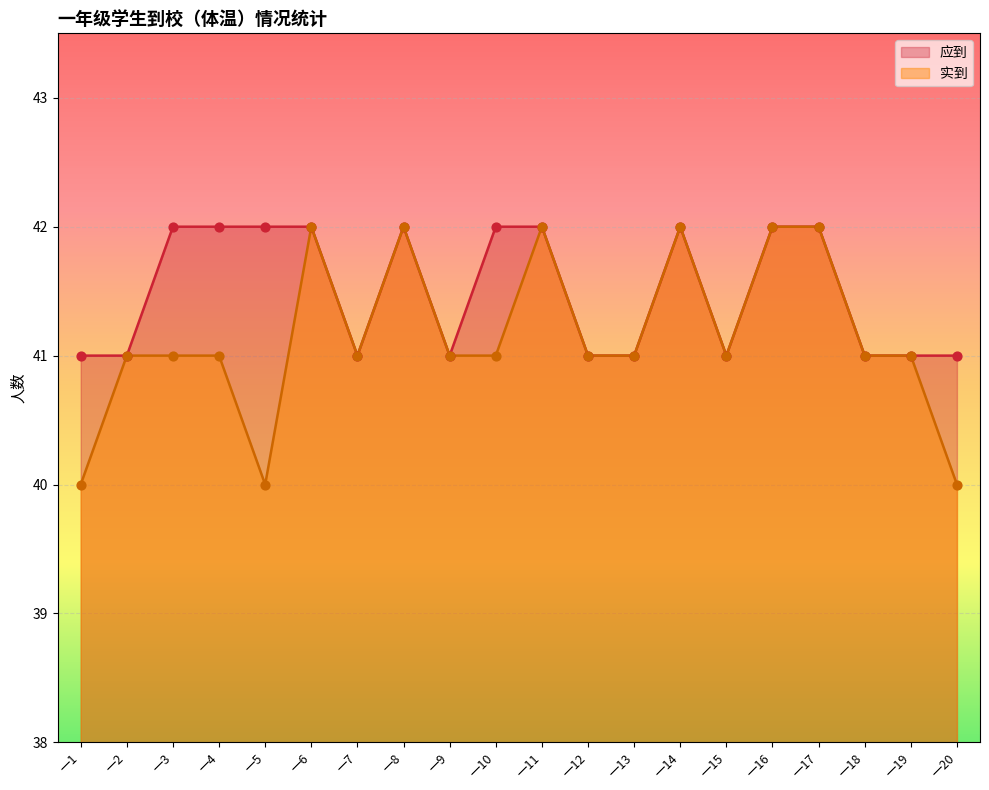

At how many categories does at least one series exceed 40?

20